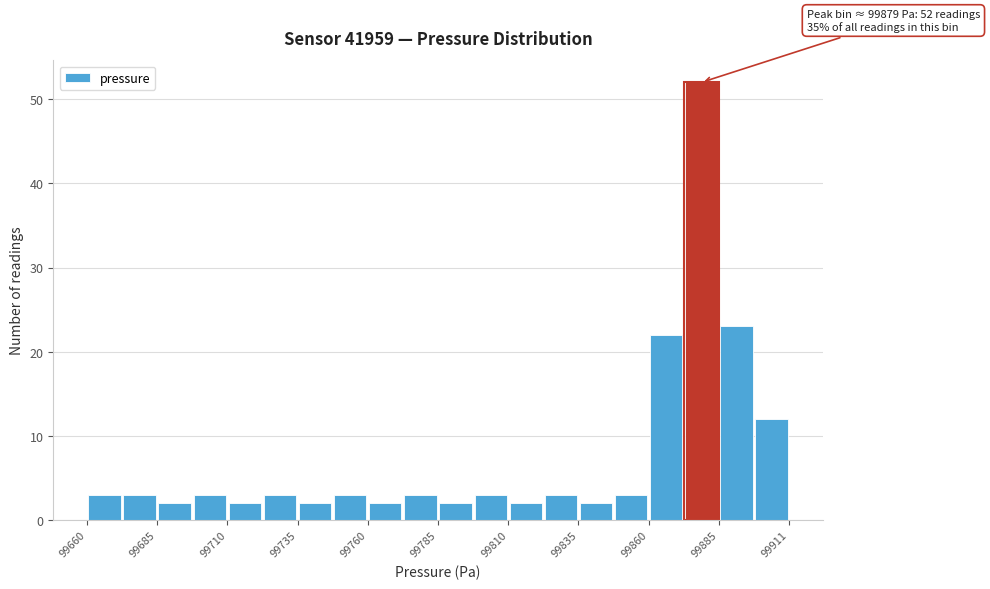

Around what value on the x-axis is the tallest bar? Give the approximate position of its centre, as read against the axis.

99880